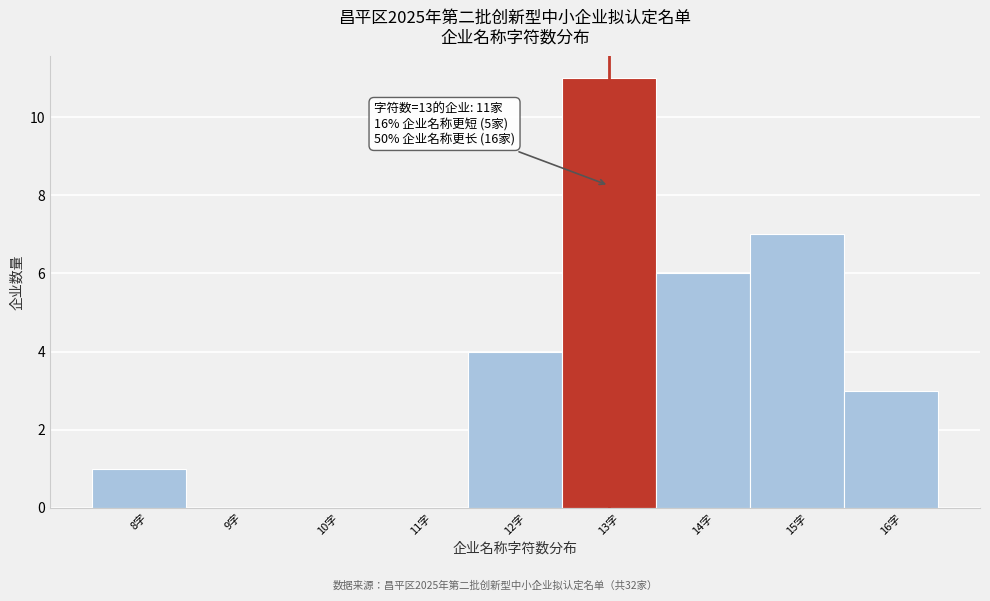

Which range on the x-axis has the tallest bar?

12.5 to 13.5